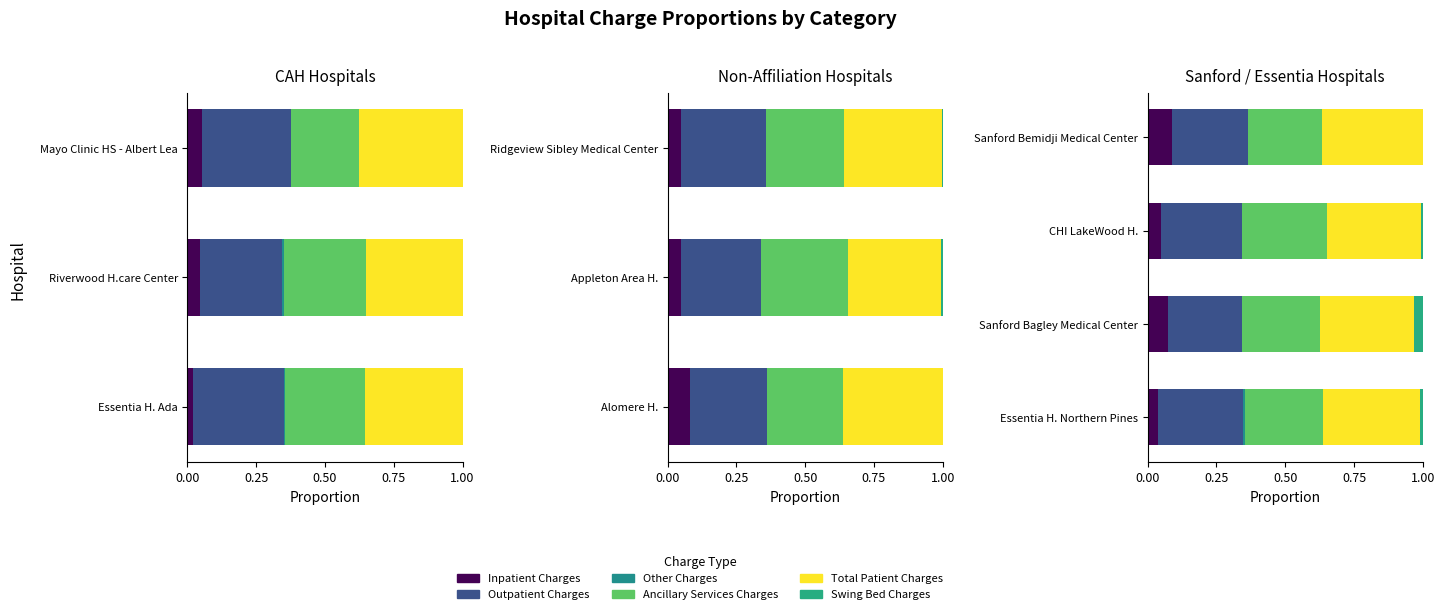

The Inpatient Charges series shows 0.0 at CHI LakeWood H.. True or false?

True